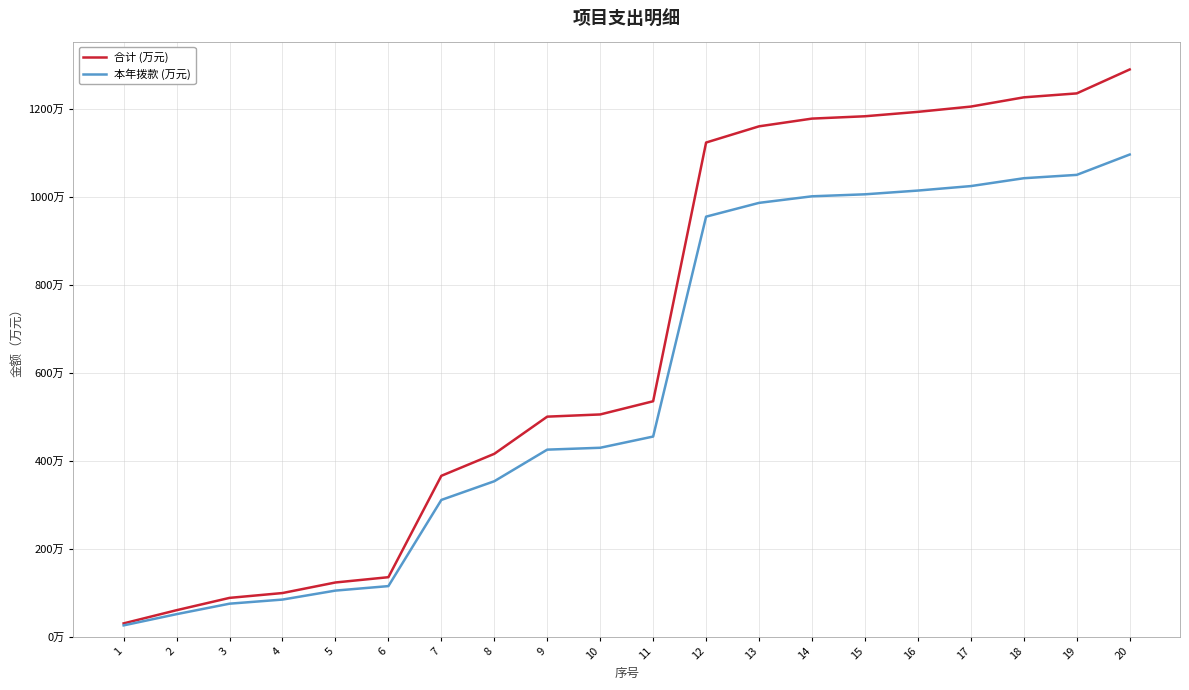

What is the sum of the 本年拨款 (万元) values at 1 and 4?

109.6